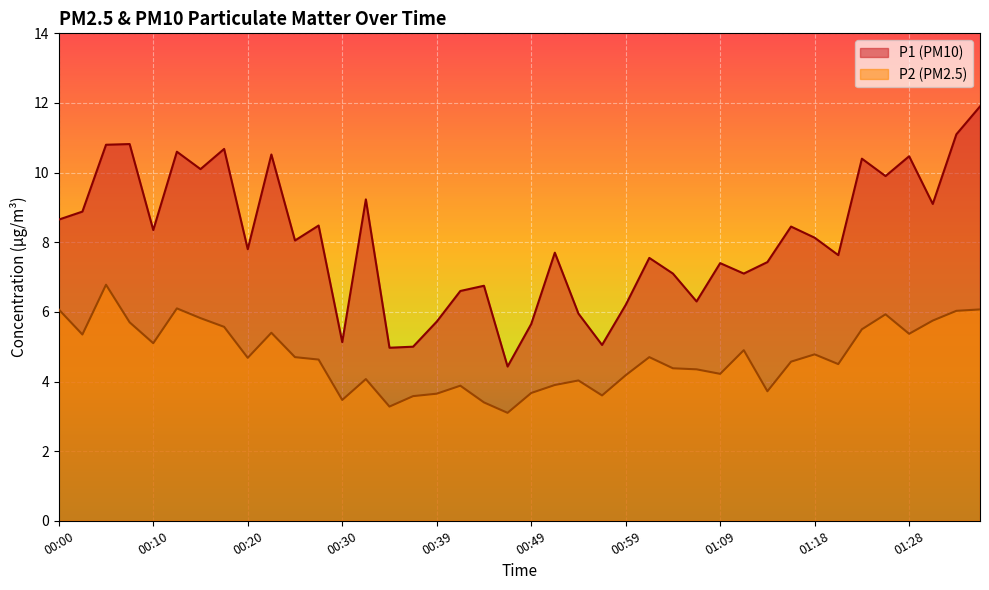

What is the difference between the maximum and minimum values in the P1 series?

7.5